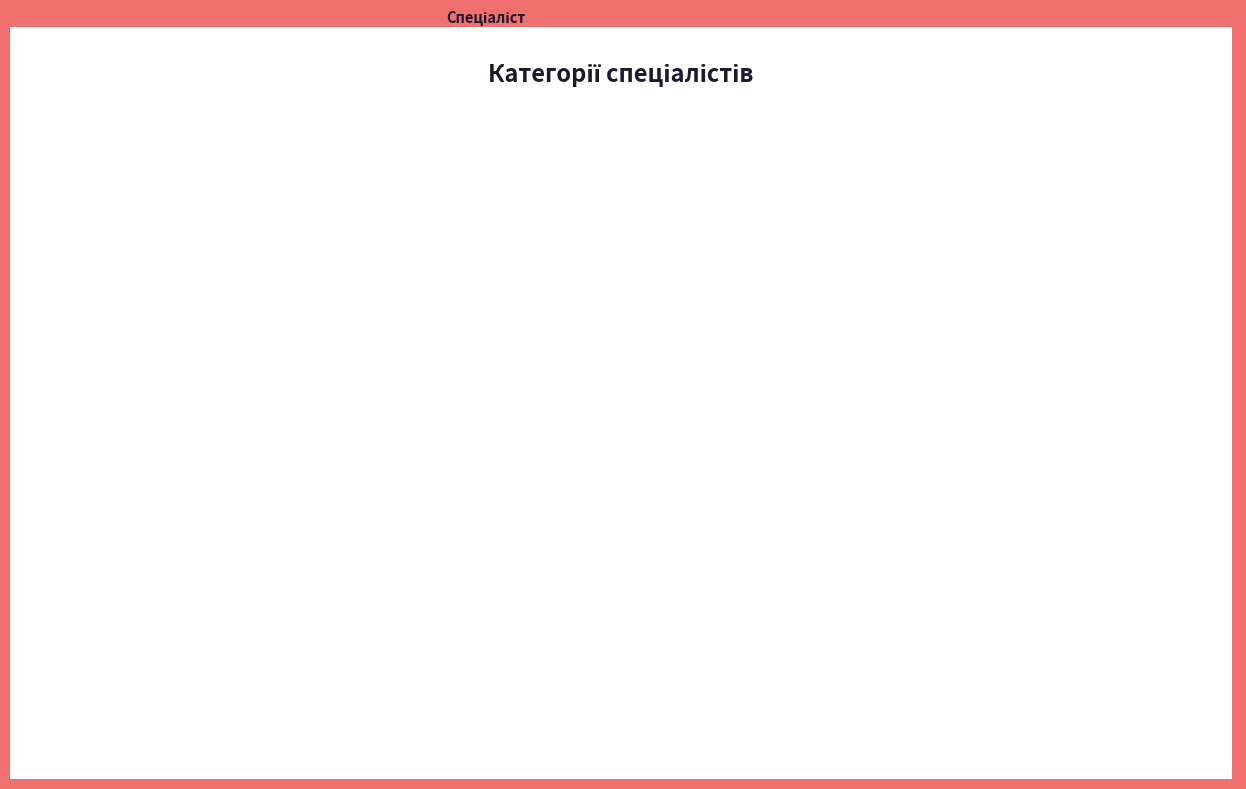

To the nearest percent, what is the average slice percentage?

25%